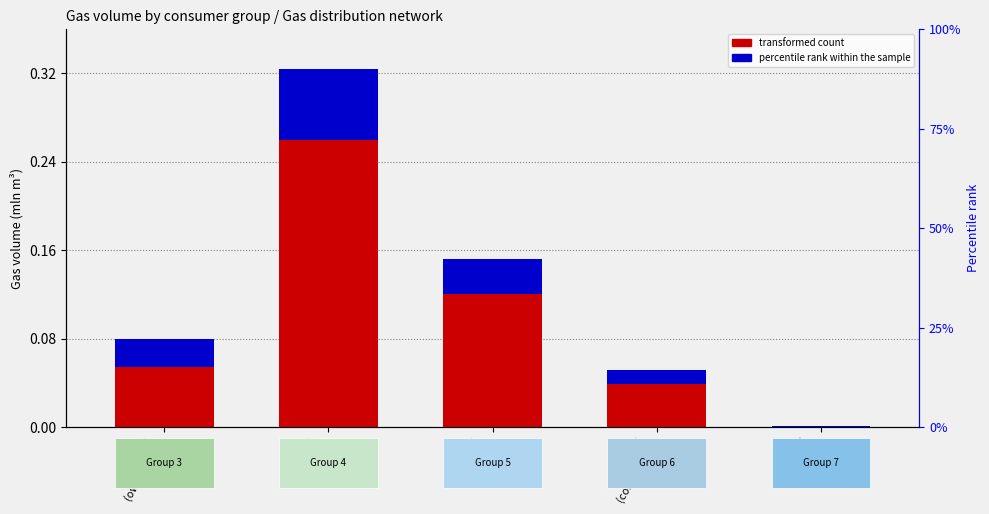

What is the label of the 1st bar from the left?

Group 3
(own needs)